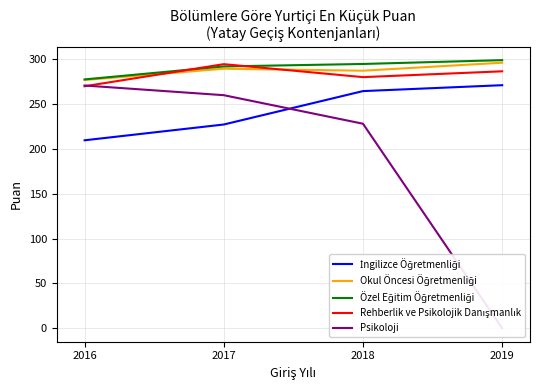

Between 2017 and 2018, which series saw the biggest shift?

İngilizce Öğretmenliği